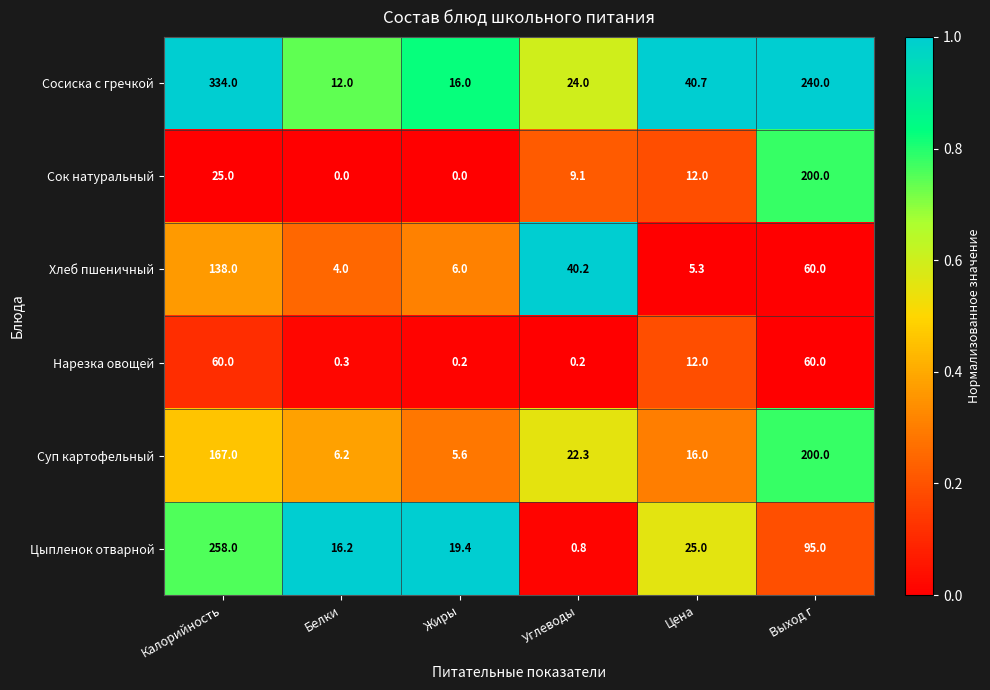

Which series has the largest total across all categories?

Сосиска с гречкой